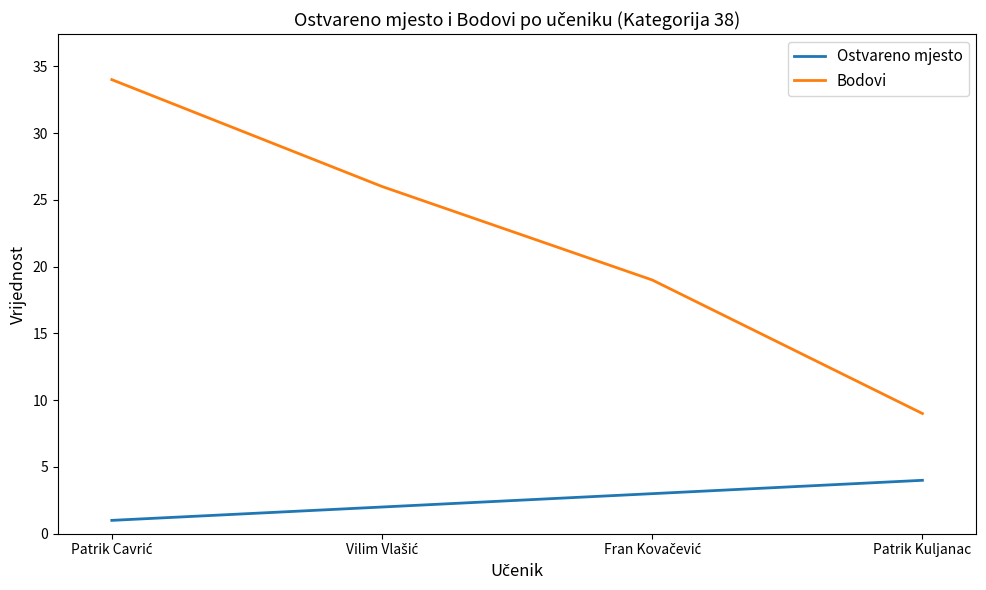

What is the highest value of the Ostvareno mjesto series?

4